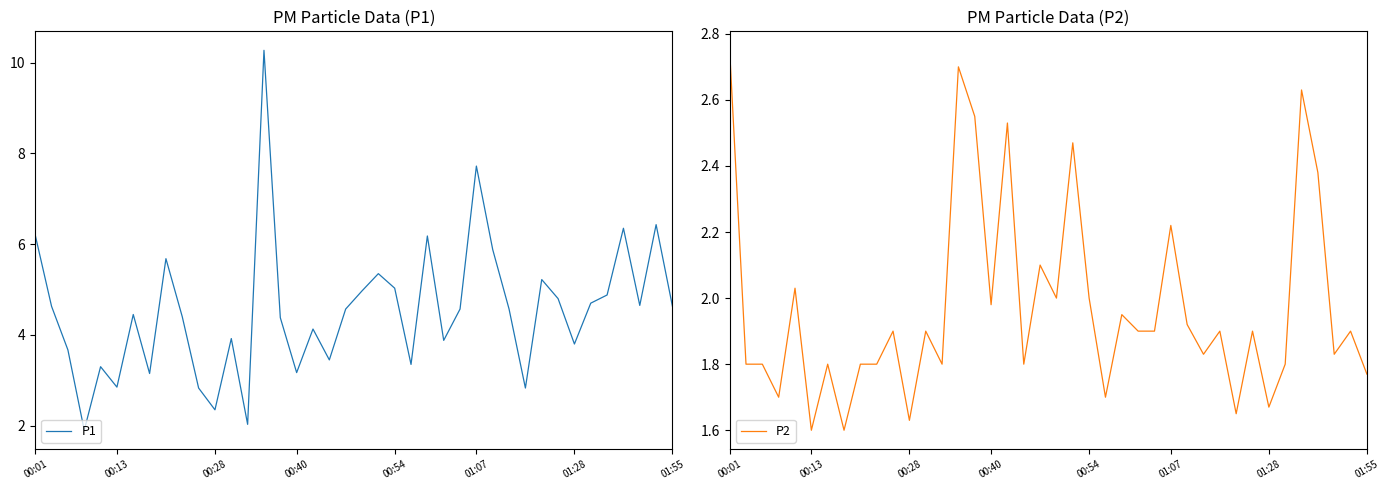

Between 00:01 and 20, which is larger?

00:01